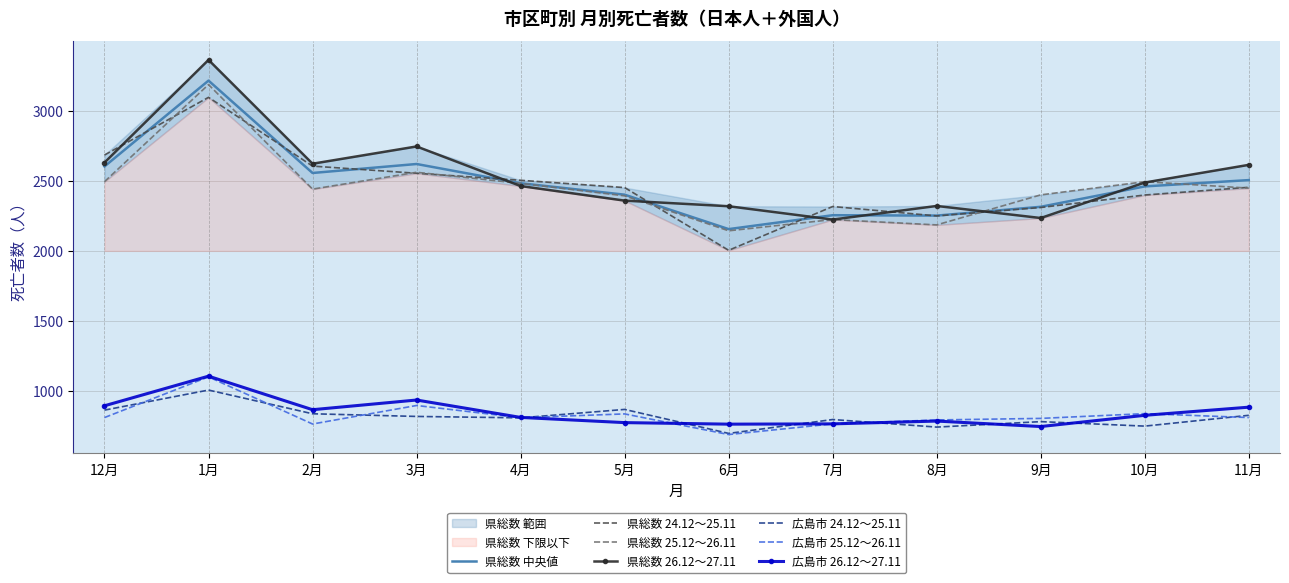

What is the label of the 2nd point from the left?

1月